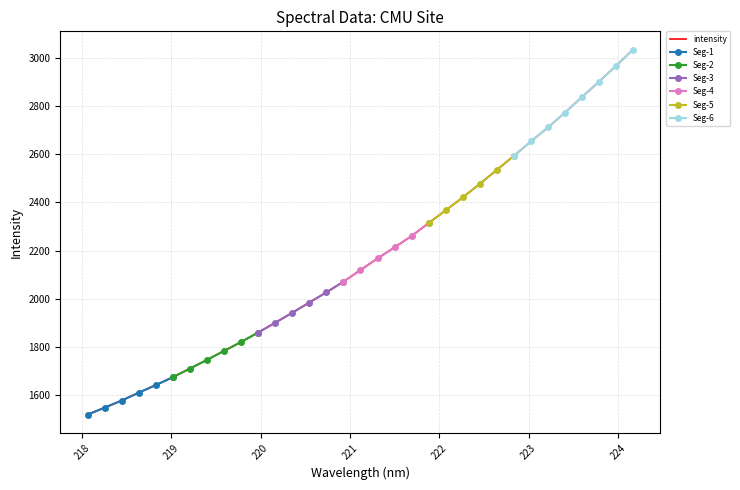

What is the label of the 30th point from the right?

218.6332